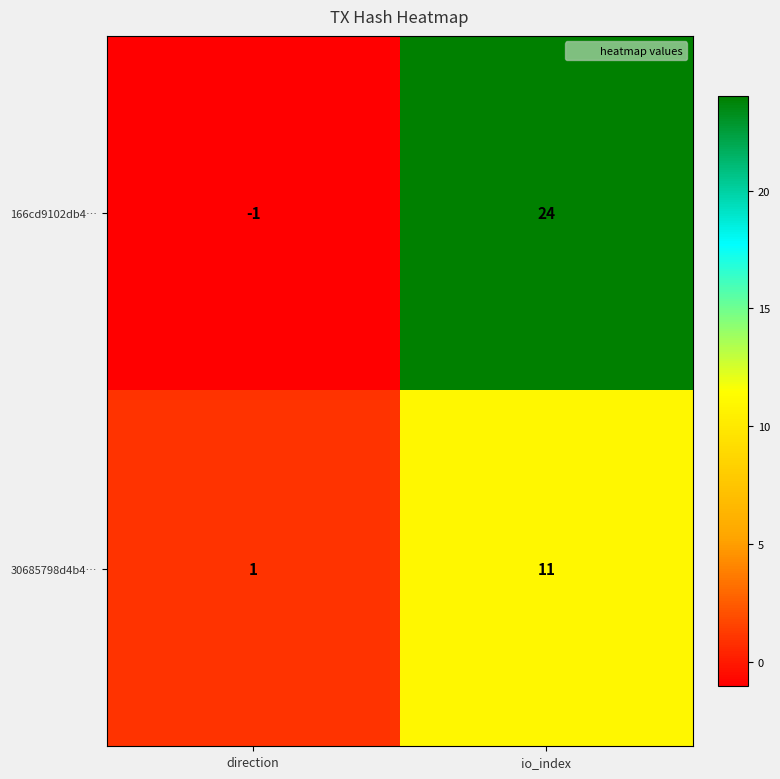

How many categories are shown in the chart?

2